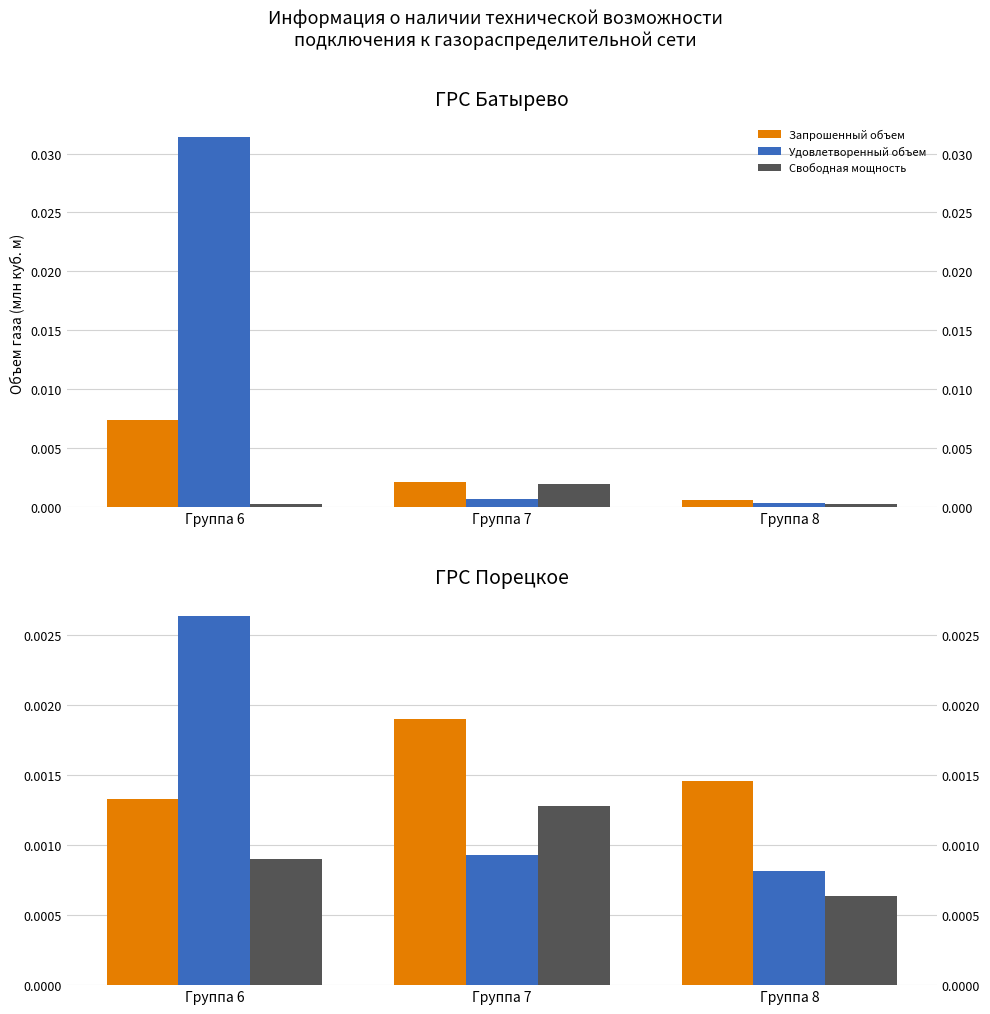

Between Группа 8 and Группа 6, which is larger?

Группа 8